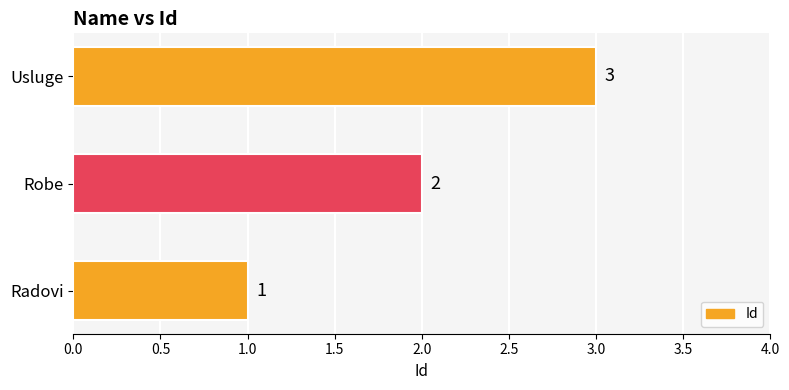

How many values are between 1 and 3?

3